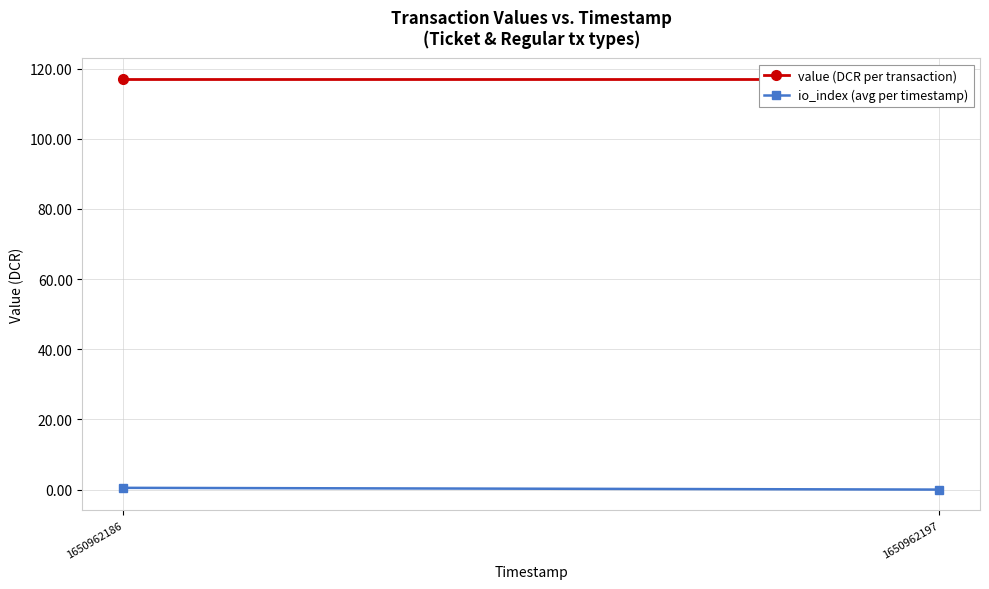

List the series in order of their overall mean, highest first.

value (DCR per transaction), io_index (avg per timestamp)